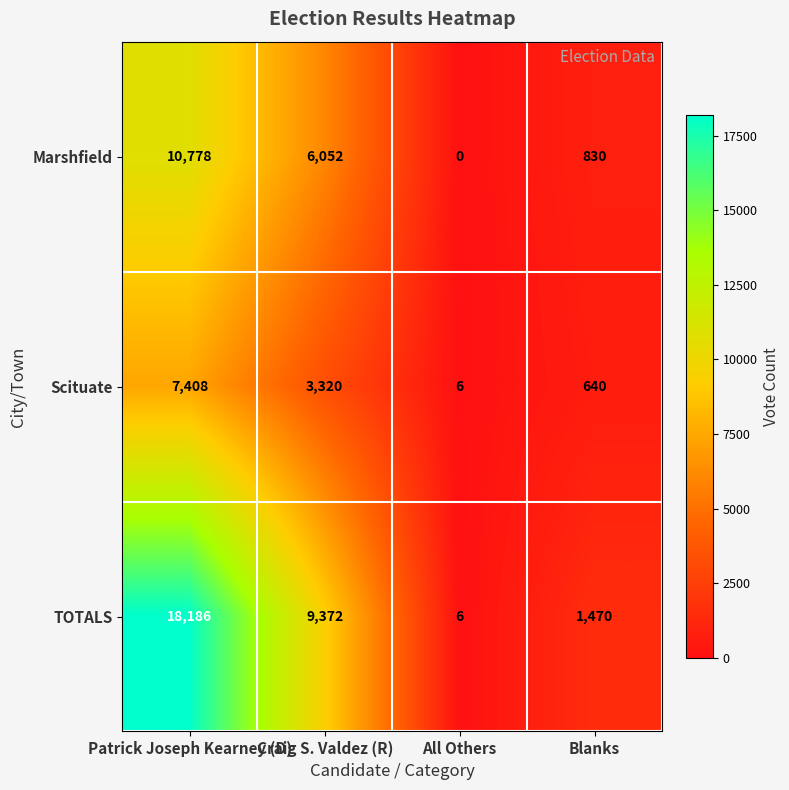

Rank the series at Blanks from highest to lowest value.

TOTALS, Marshfield, Scituate